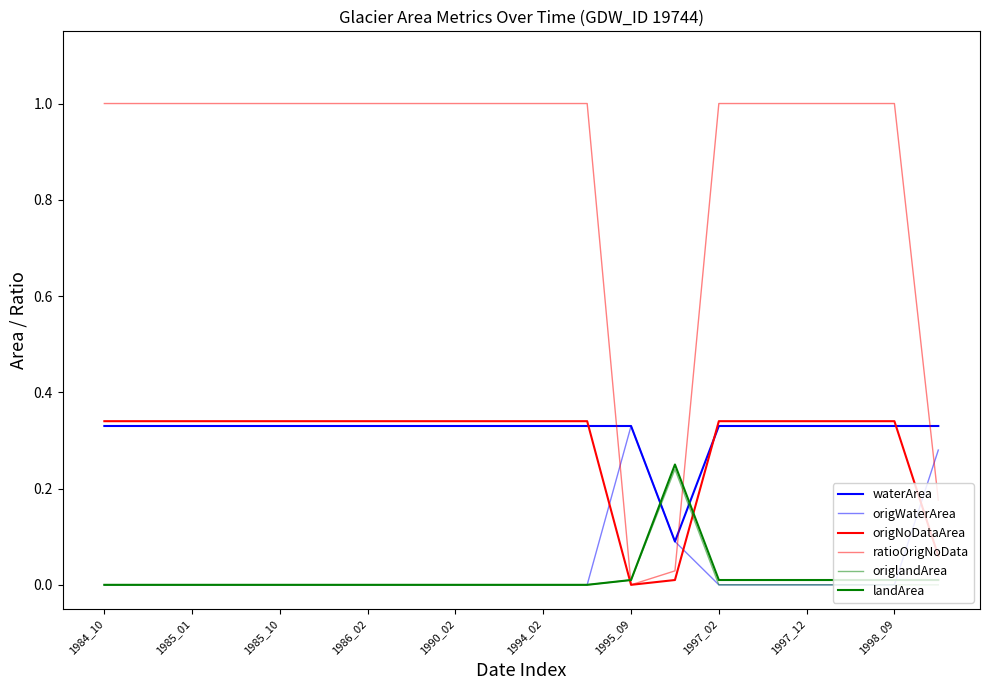

What is the label of the 20th point from the left?

19